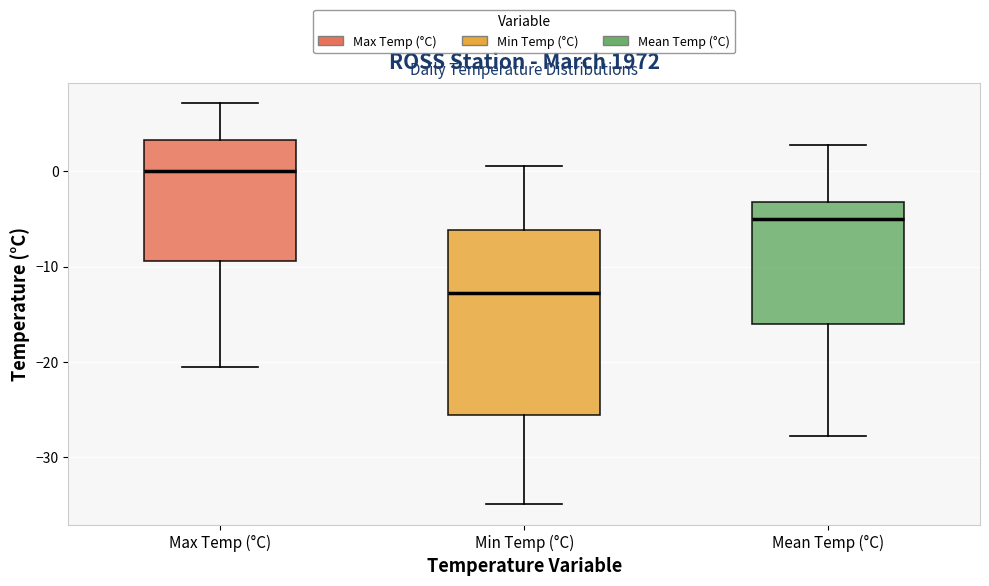

Which box's median line is the lowest?

Min Temp (°C)